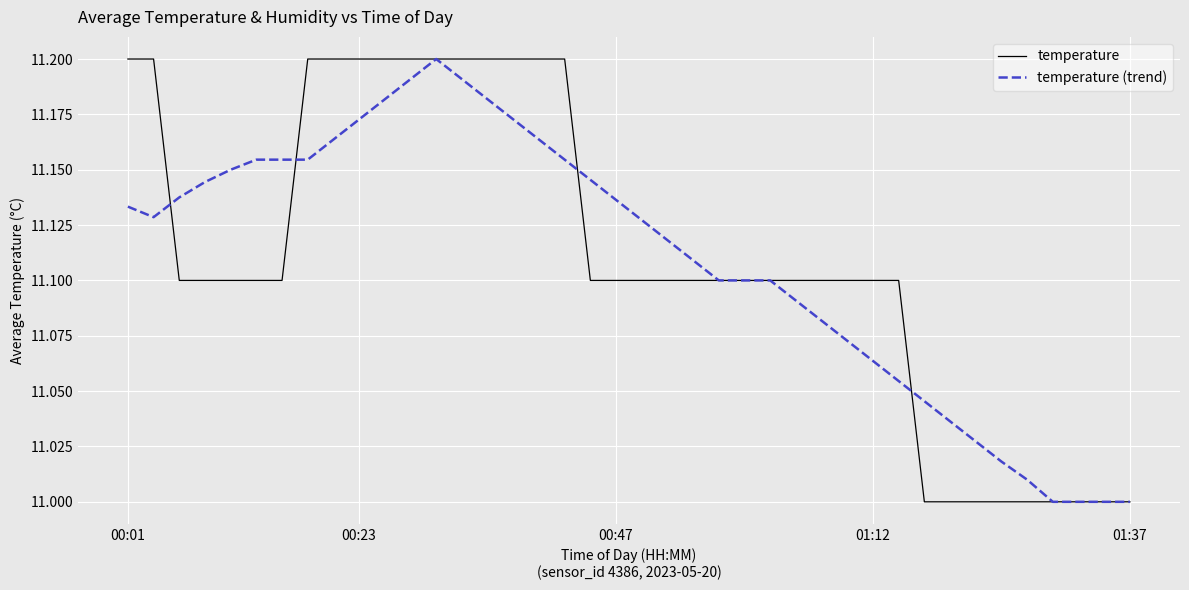

Is this an area chart (filled region under the line)?

No